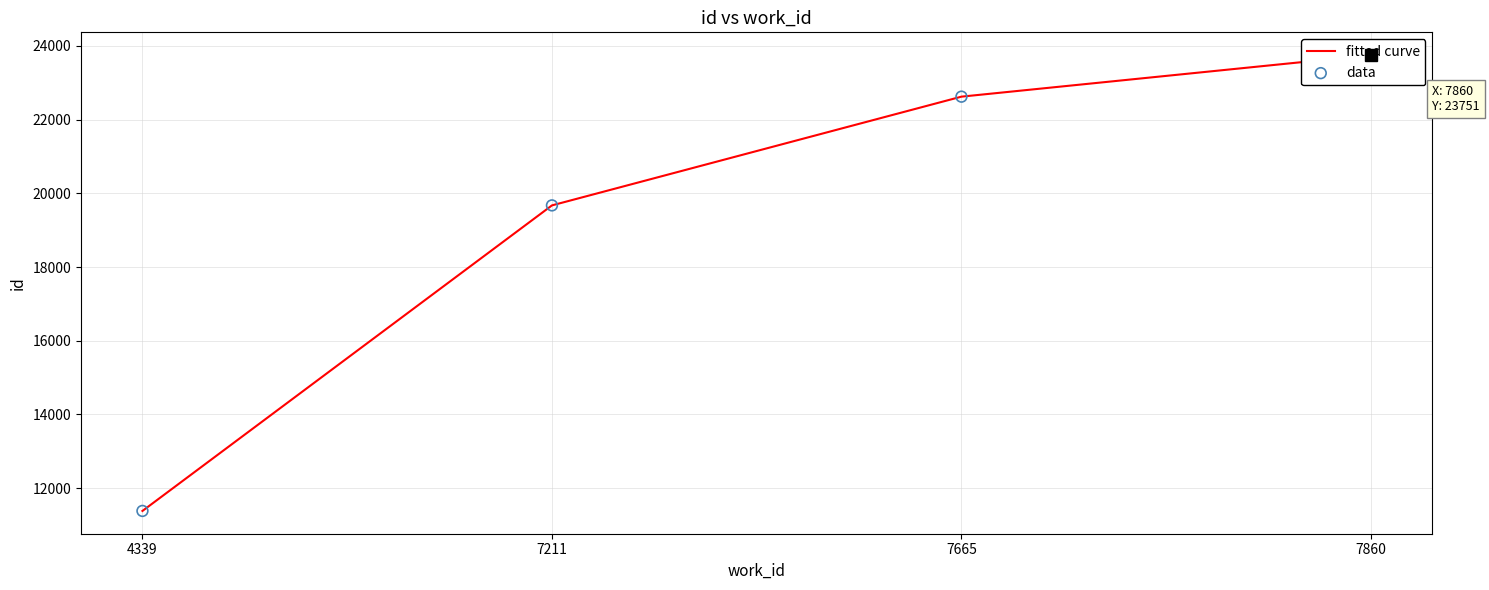

At which category is the sum across all series the highest?

7860